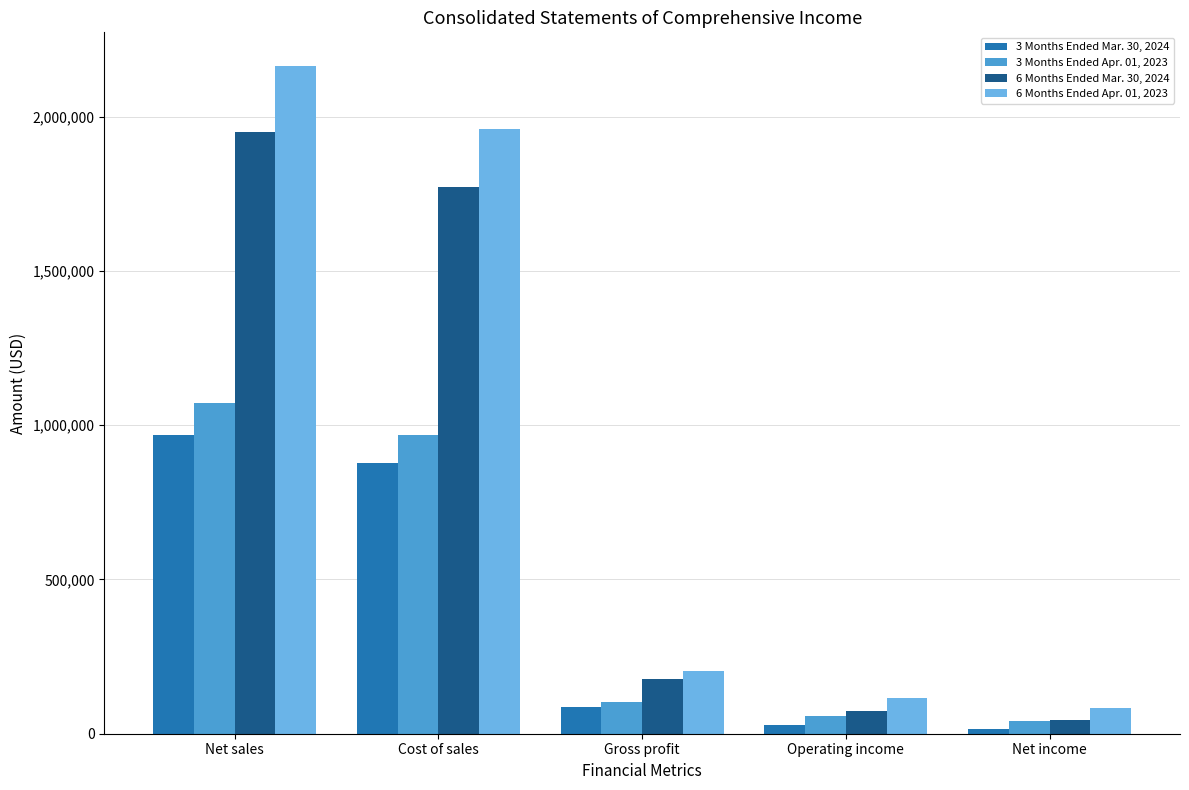

Reading left to right, what are all the values shown in this chart?

3 Months Ended Mar. 30, 2024: 966900	878837	88063	29470	16239
3 Months Ended Apr. 01, 2023: 1070823	967830	102993	56942	40844
6 Months Ended Mar. 30, 2024: 1949507	1773304	176203	74628	45454
6 Months Ended Apr. 01, 2023: 2164748	1960556	204192	114283	83034